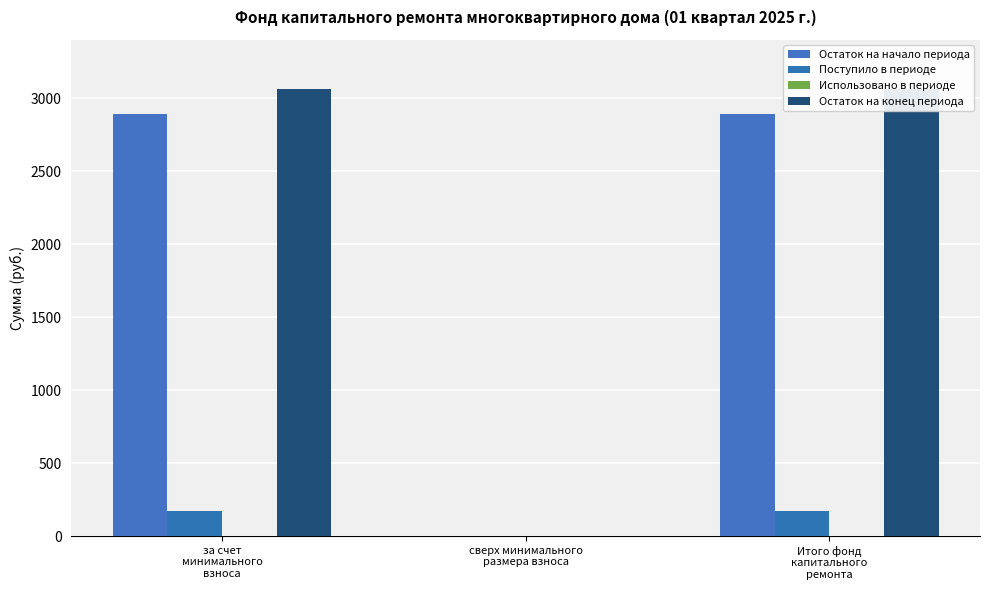

Reading right to left, what are all the values shown in this chart?

Остаток на начало периода: Итого фонд
капитального
ремонта=2888.2	сверх минимального
размера взноса=0.0	за счет
минимального
взноса=2888.2
Поступило в периоде: Итого фонд
капитального
ремонта=173.9	сверх минимального
размера взноса=0.0	за счет
минимального
взноса=173.9
Использовано в периоде: Итого фонд
капитального
ремонта=0.0	сверх минимального
размера взноса=0.0	за счет
минимального
взноса=0.0
Остаток на конец периода: Итого фонд
капитального
ремонта=3062.2	сверх минимального
размера взноса=0.0	за счет
минимального
взноса=3062.2